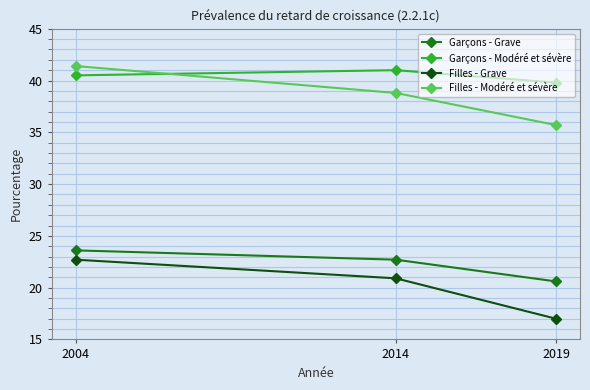

What is the smallest value displayed?

17.0